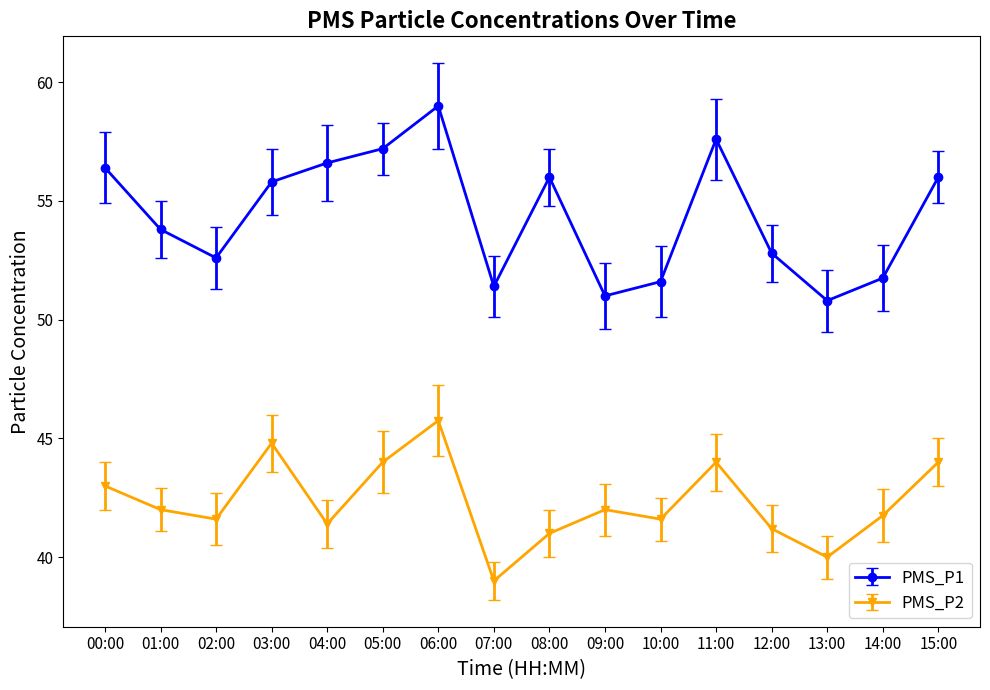

What are all the series names shown in the legend?

PMS_P1, PMS_P2